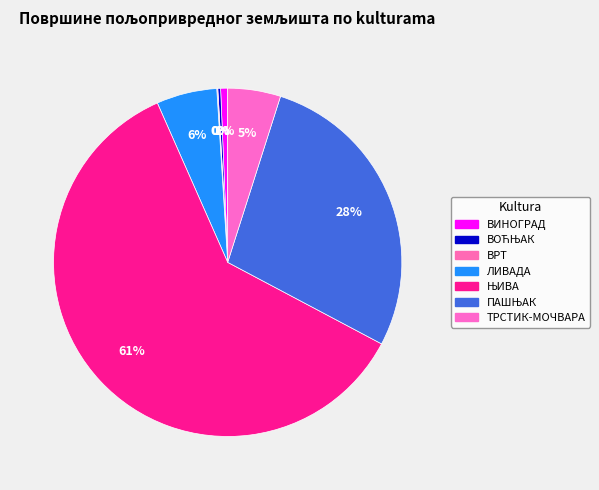

Rank the categories by value from highest to lowest.

ЊИВА, ПАШЊАК, ЛИВАДА, ТРСТИК-МОЧВАРА, ВИНОГРАД, ВОЋЊАК, ВРТ